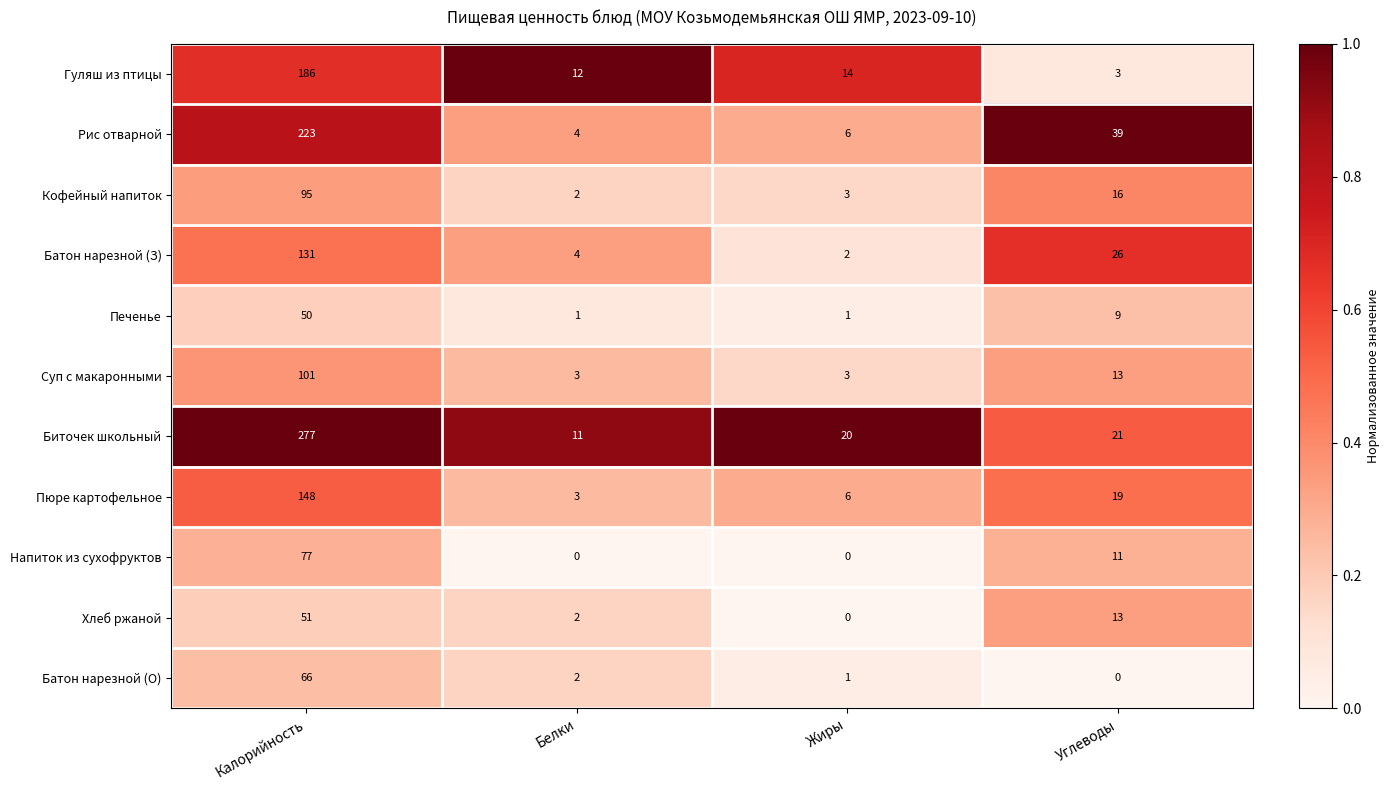

List the series in order of their peak value, highest first.

Биточек школьный, Рис отварной, Гуляш из птицы, Пюре картофельное, Батон нарезной (З), Суп с макаронными, Кофейный напиток, Напиток из сухофруктов, Батон нарезной (О), Хлеб ржаной, Печенье